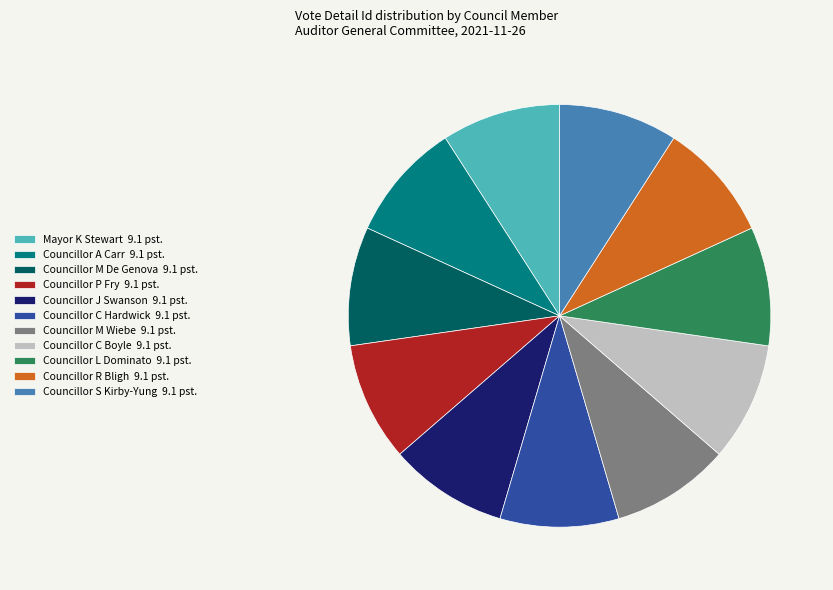

Is it true that Councillor M De Genova is 9% of the pie?

True